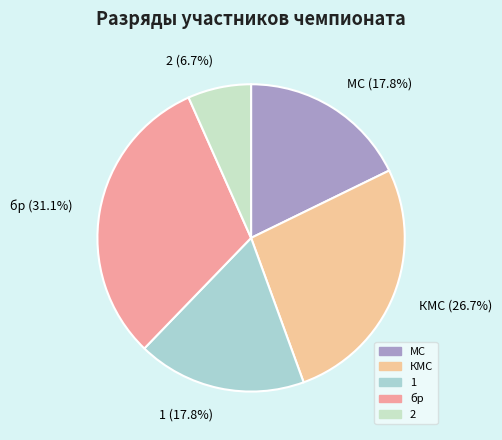

How many segments does this pie chart have?

5